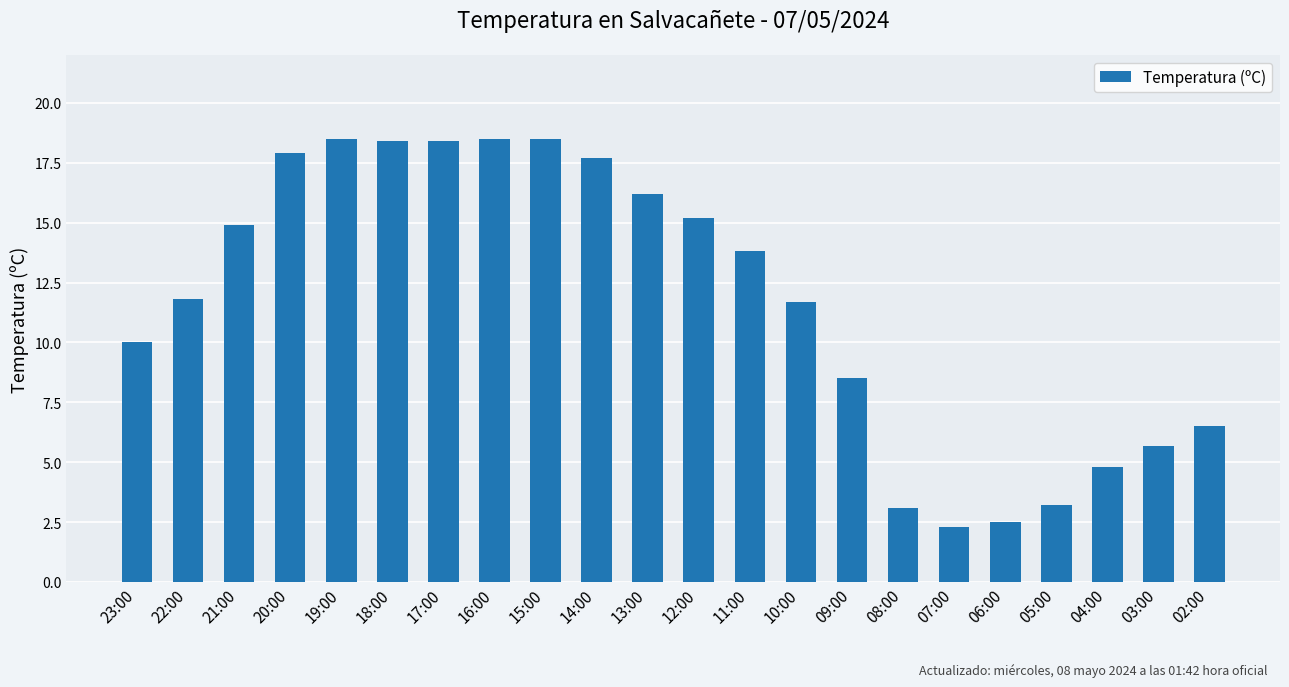

What value does the data have at 21:00?

14.9